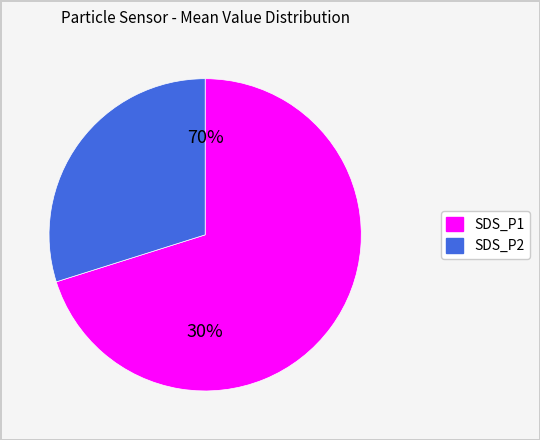

To the nearest percent, what is the combined percentage of SDS_P2 and SDS_P1?

100%